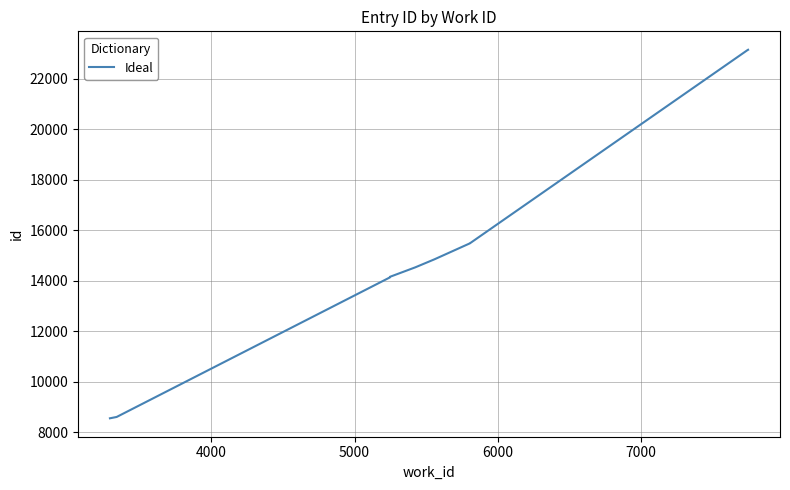

How many data points are above 14852?

4